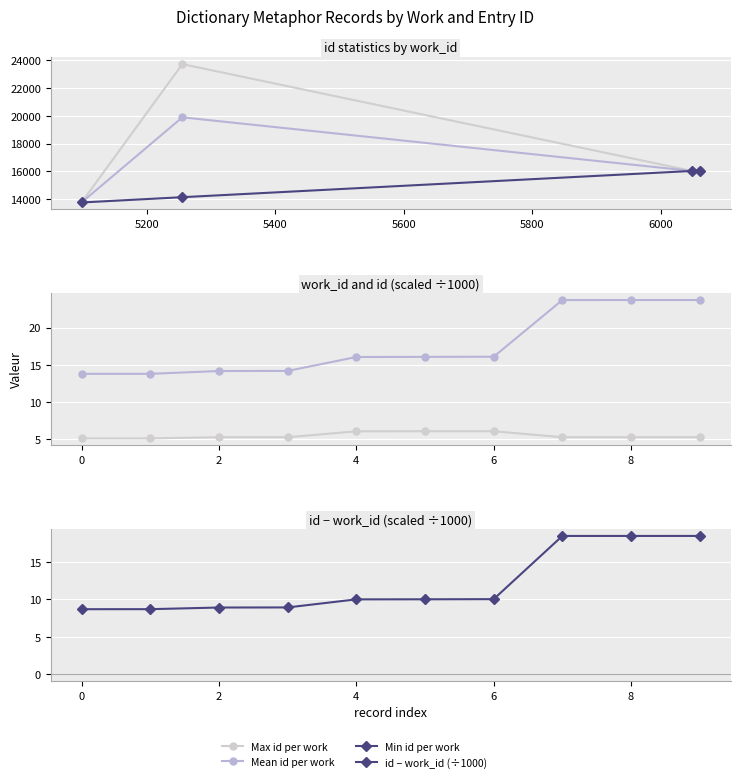

Reading left to right, transcribe all the data shown in this chart.

work_id: 5.1	5.1	5.3	5.3	6.0	6.1	6.1	5.3	5.3	5.3
id: 13.8	13.8	14.2	14.2	16.0	16.1	16.1	23.7	23.7	23.7